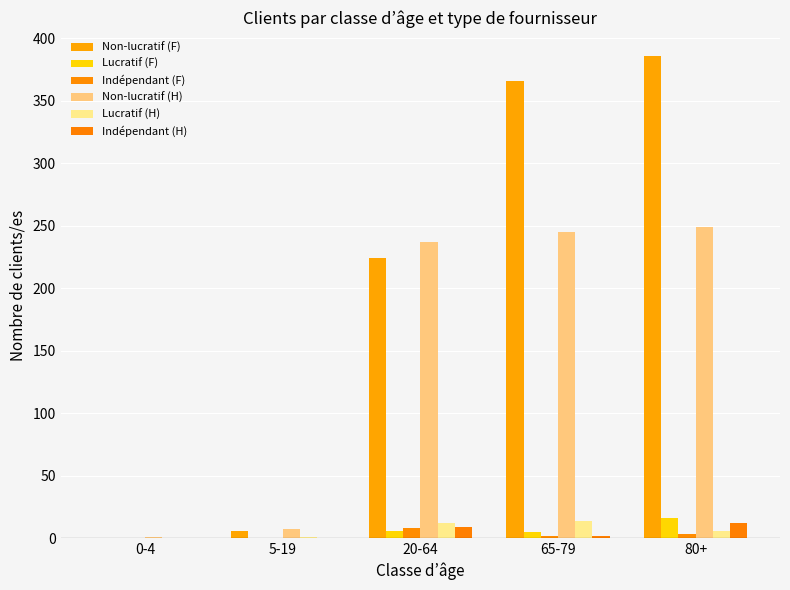

Which series has the largest total across all categories?

Non-lucratif (F)